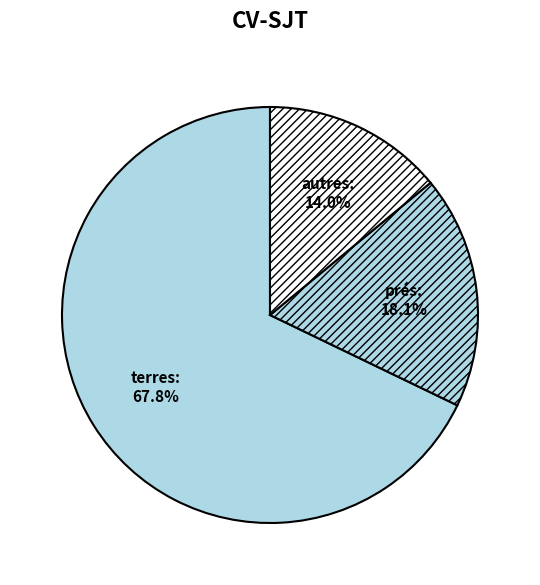

Which has a higher value, terres or prés?

terres